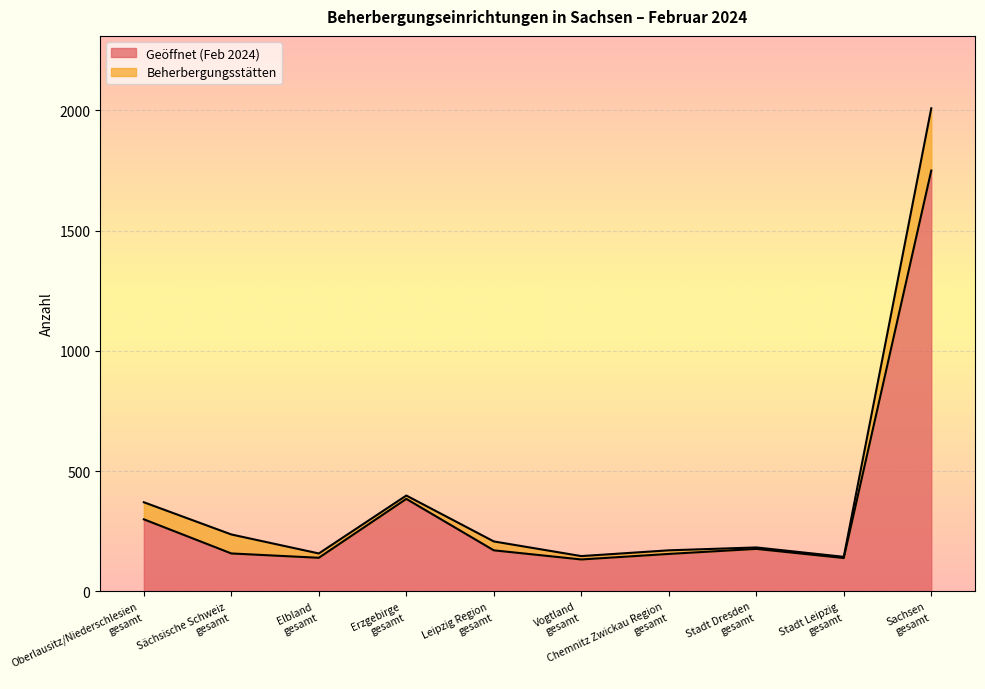

What position from the left is Elbland gesamt?

3